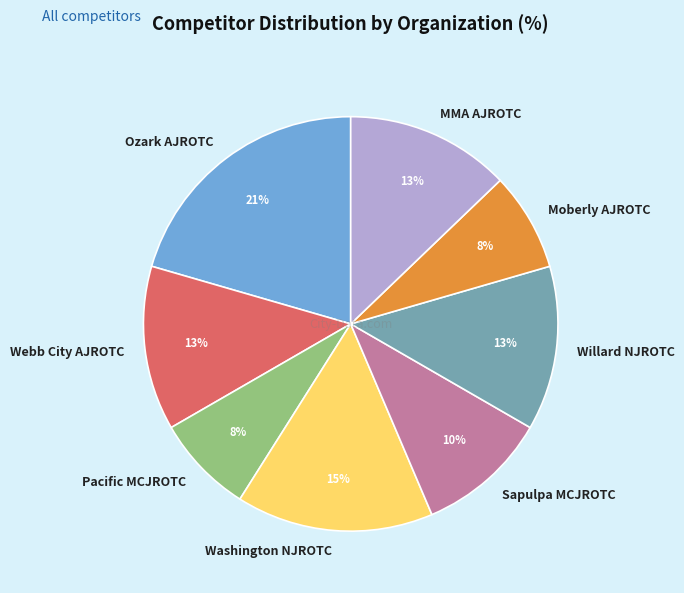

Combined, do Webb City AJROTC and Moberly AJROTC account for over 50%?

No